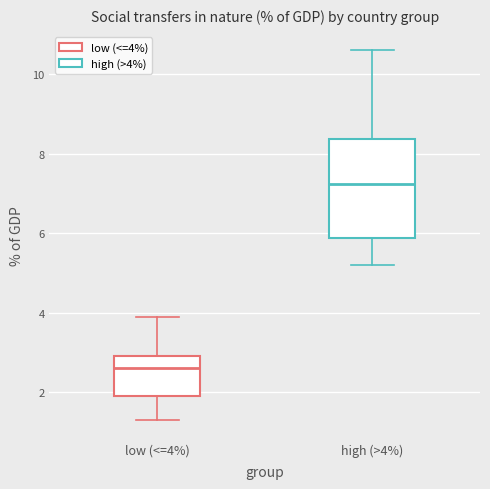

Comparing the boxes themselves (not the whiskers), which one is the tallest?

high (>4%)